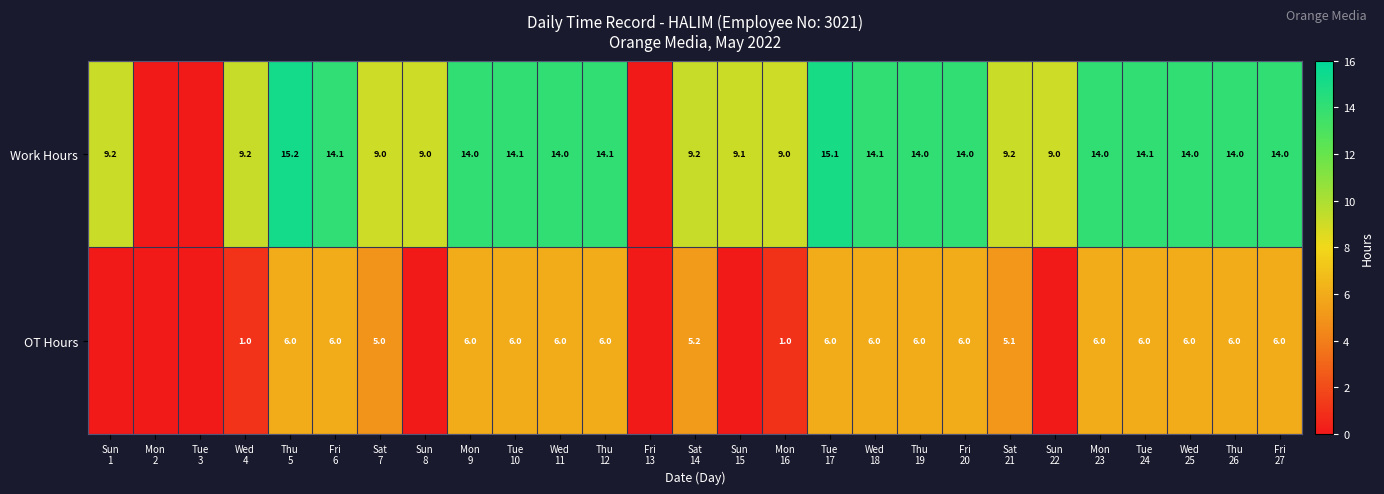

Is it true that OT Hours equals 1.0 at Mon 16?

True